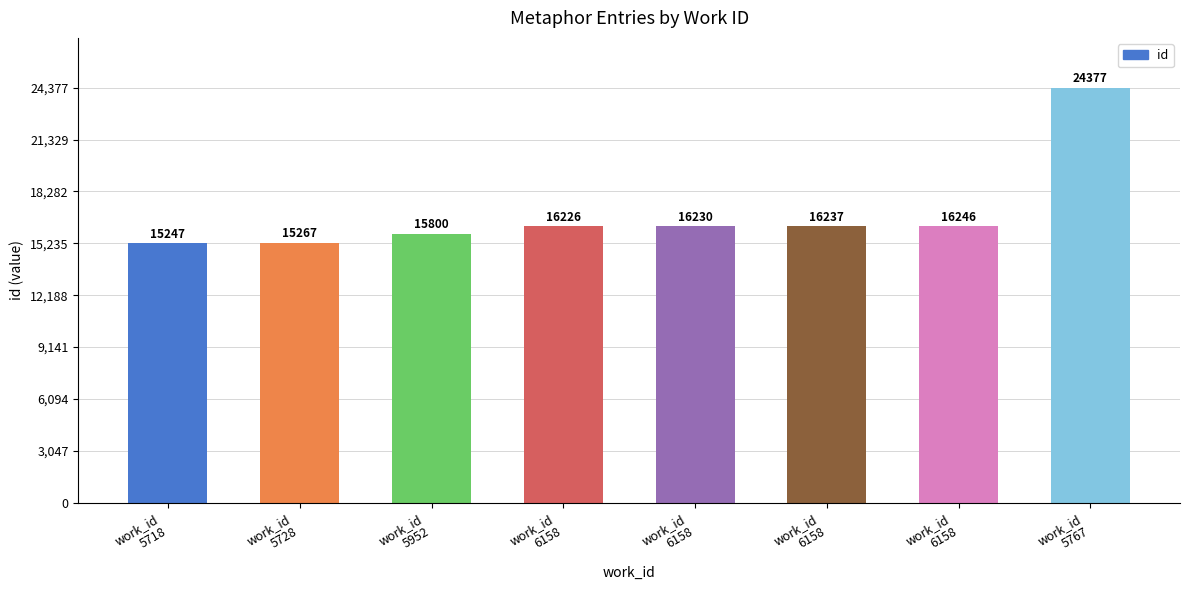

What is the value of the 8th bar from the left?

24377